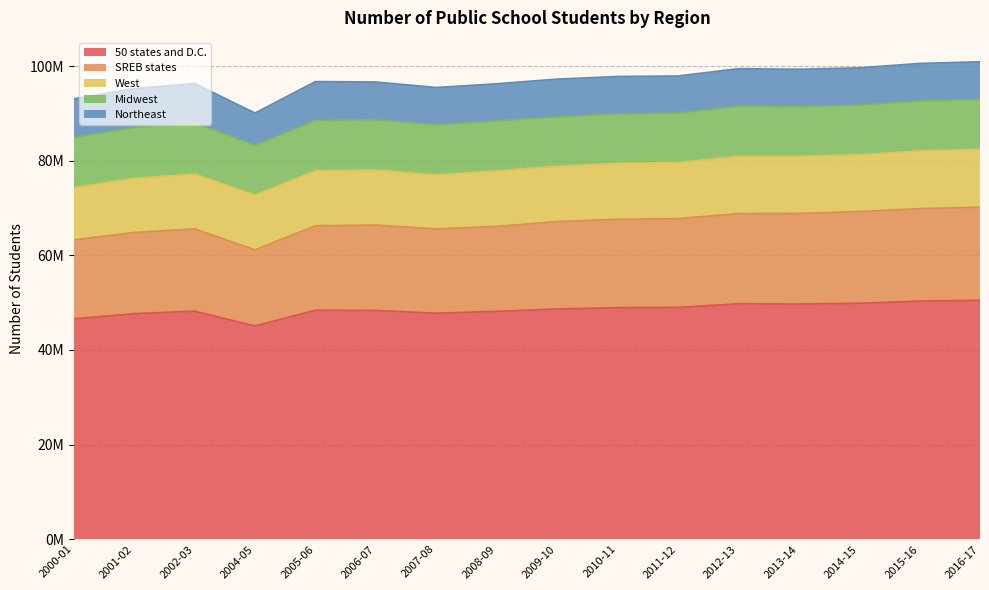

What is the difference between the maximum and minimum values in the Northeast series?

1447017